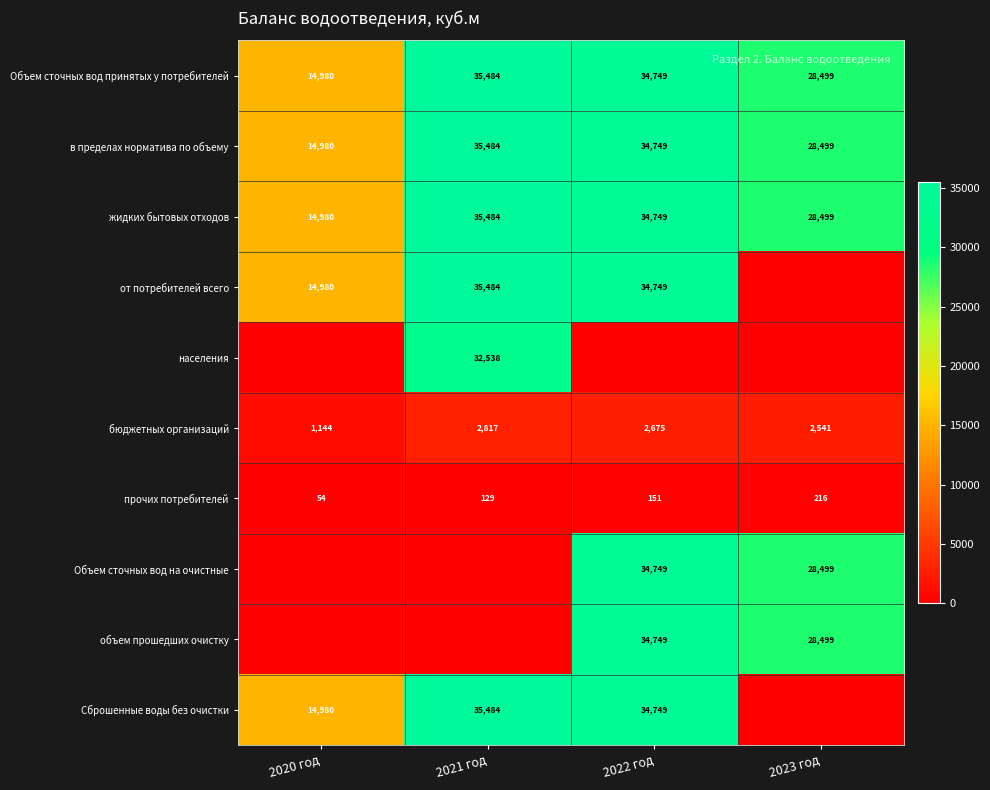

List the labels in order of прочих потребителей value, largest first.

2023 год, 2022 год, 2021 год, 2020 год